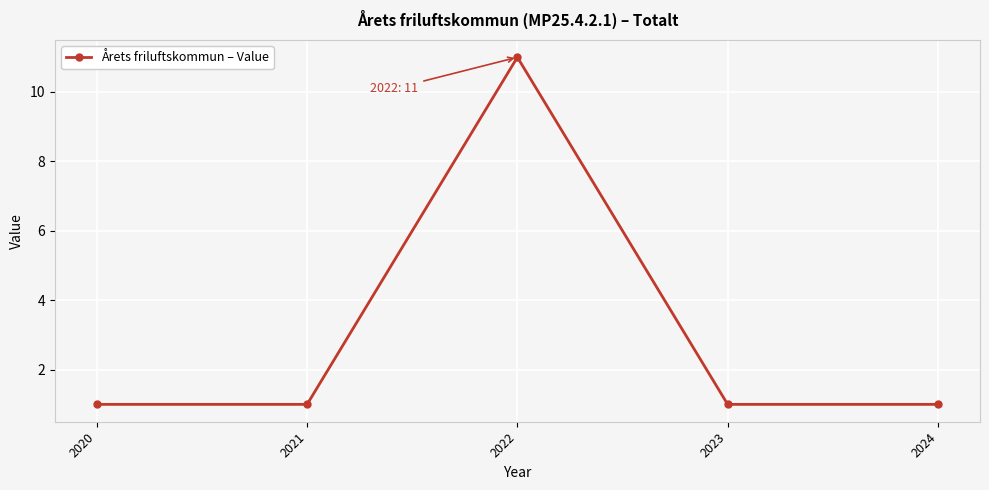

How many categories are shown in the chart?

5